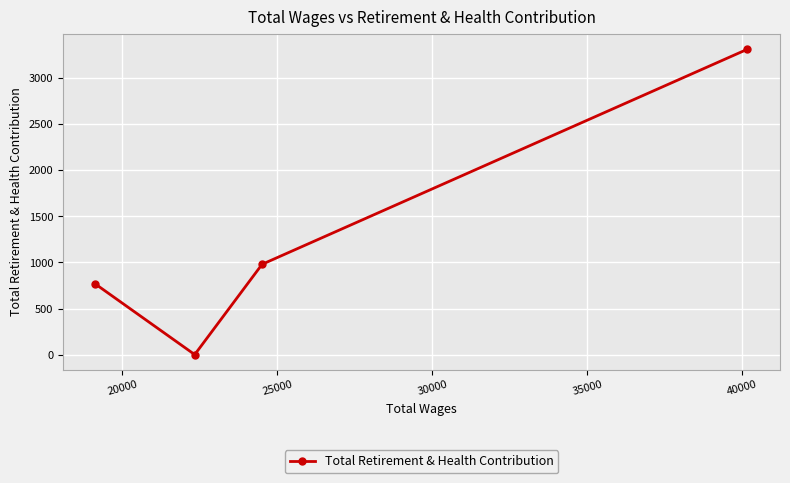

What is the maximum value shown in the chart?

3314